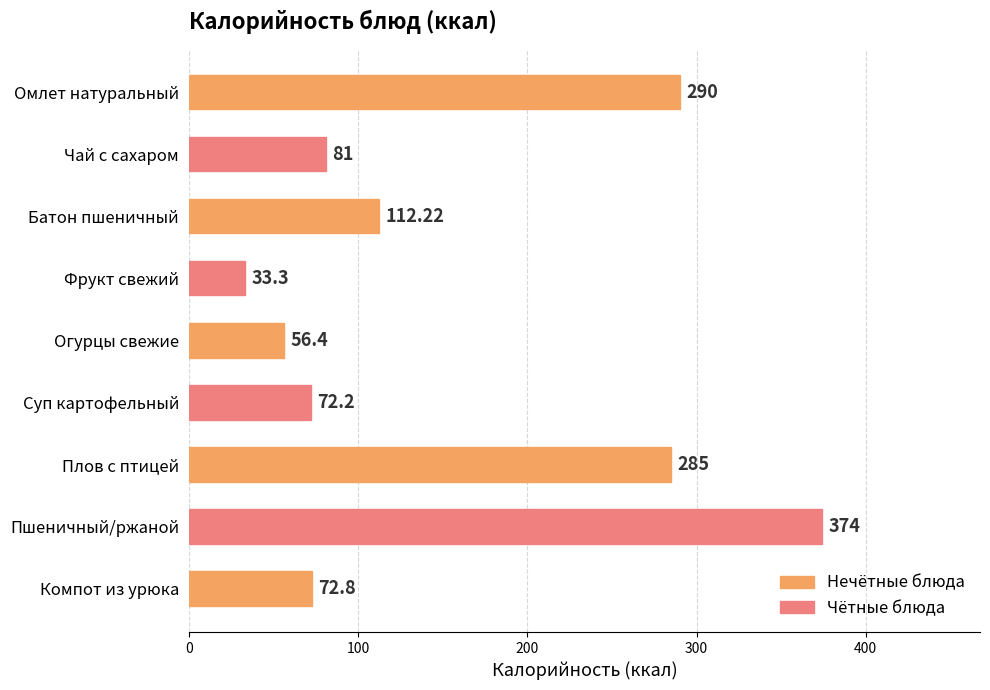

List the labels in order of value, smallest first.

Фрукт свежий, Огурцы свежие, Суп картофельный, Компот из урюка, Чай с сахаром, Батон пшеничный, Плов с птицей, Омлет натуральный, Пшеничный/ржаной